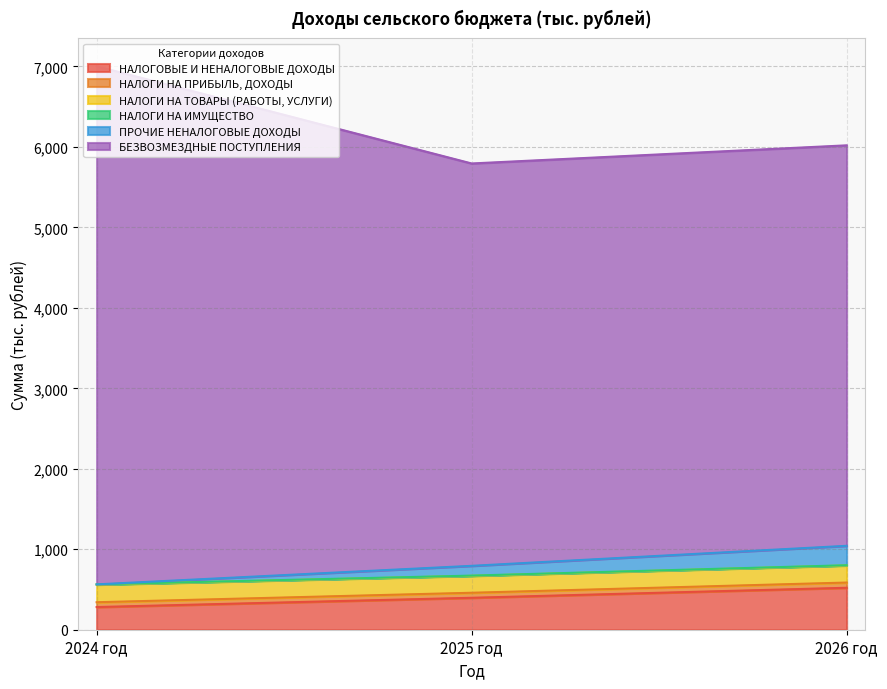

How many data points in НАЛОГОВЫЕ И НЕНАЛОГОВЫЕ ДОХОДЫ are less than 397?

1